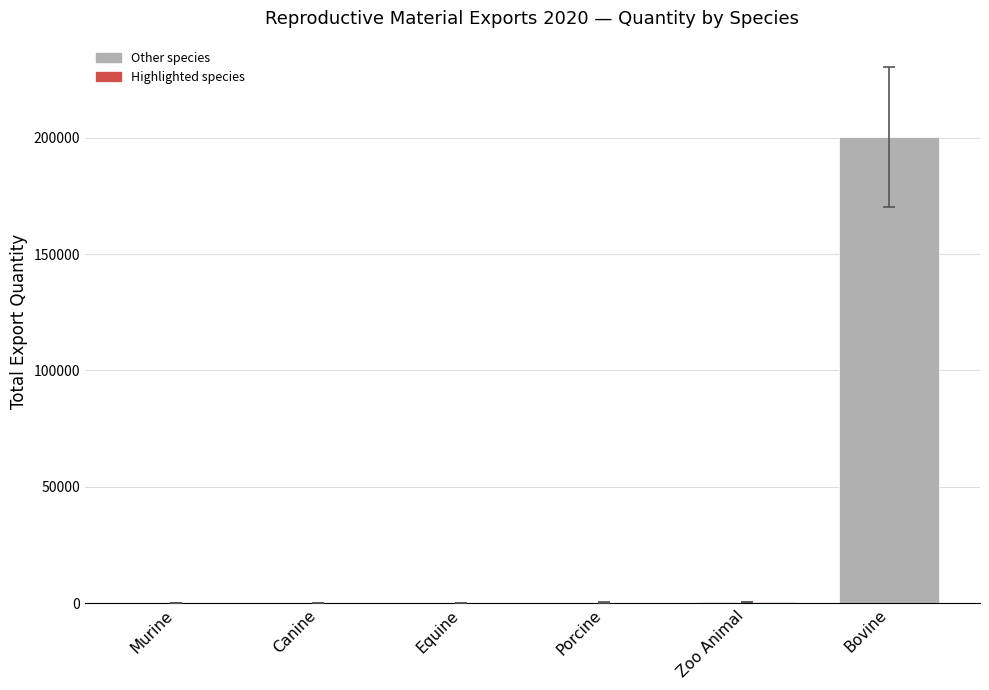

What is the sum of all values?

201442